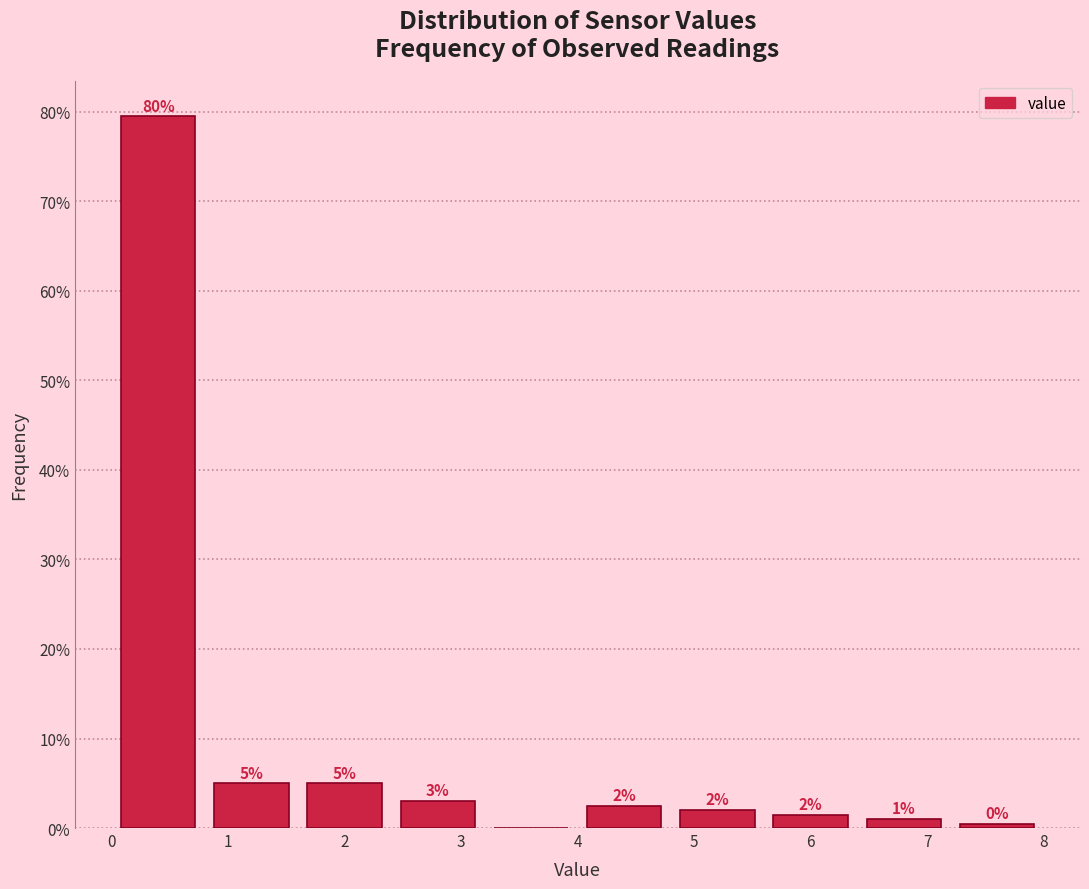

Which range on the x-axis has the tallest bar?

0.0 to 0.8